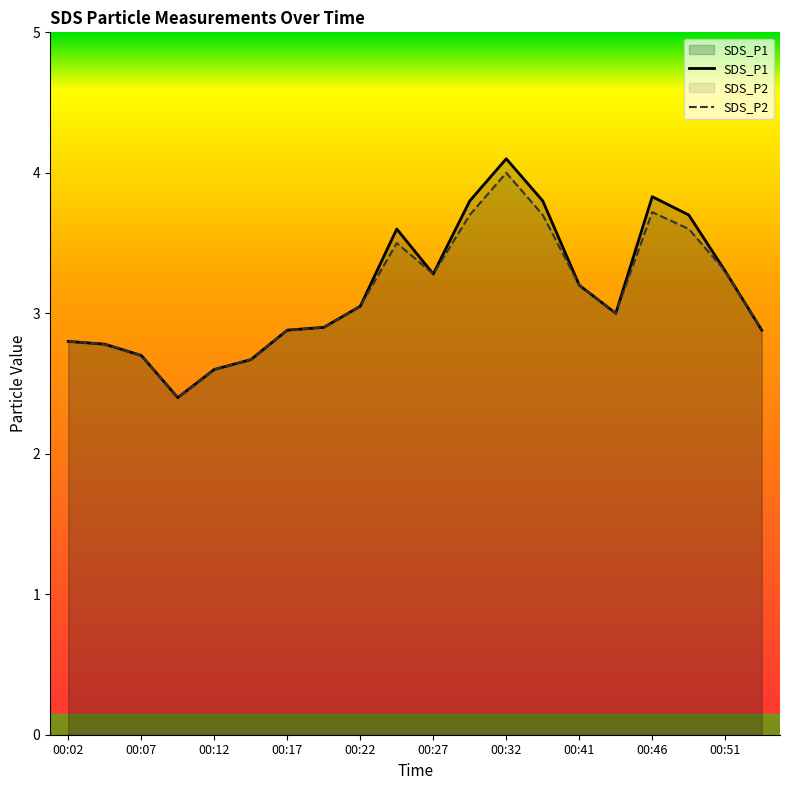

What is the value of the SDS_P1 point at the 9th from the left?

3.0